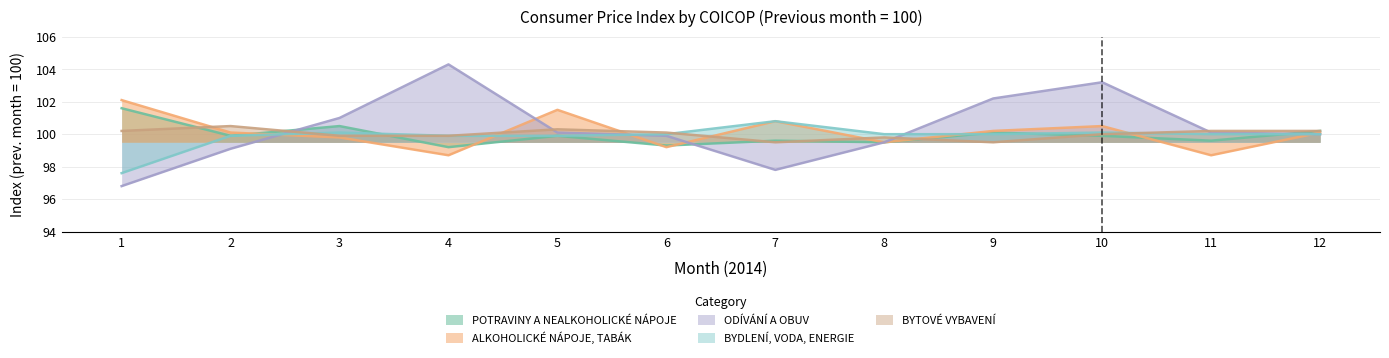

Which series has the largest total across all categories?

ODÍVÁNÍ A OBUV